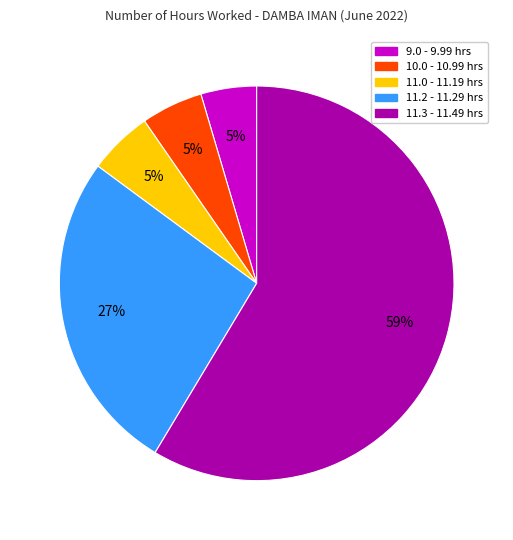

Is there any slice that represents more than half of the pie?

Yes